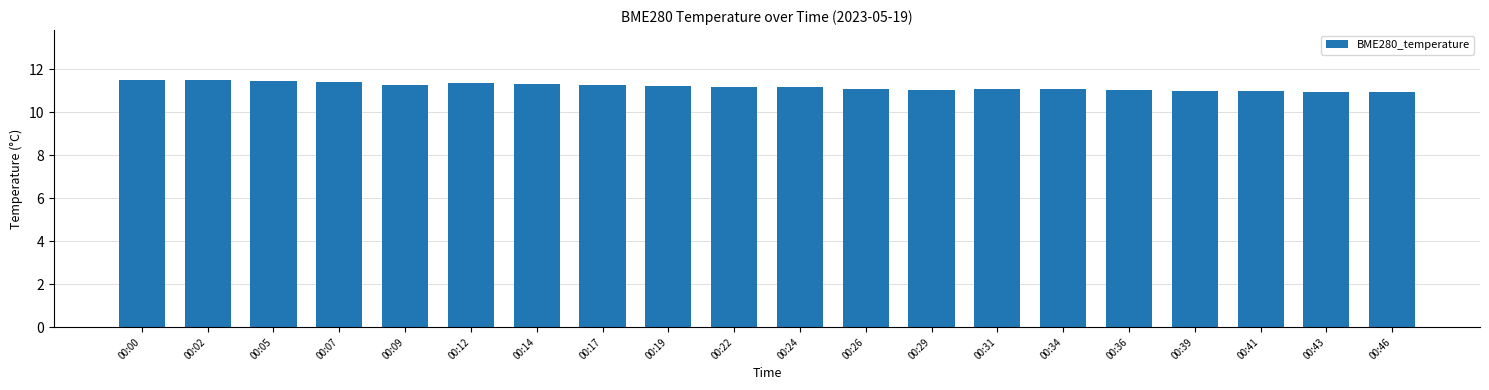

What is the smallest value displayed?

10.9